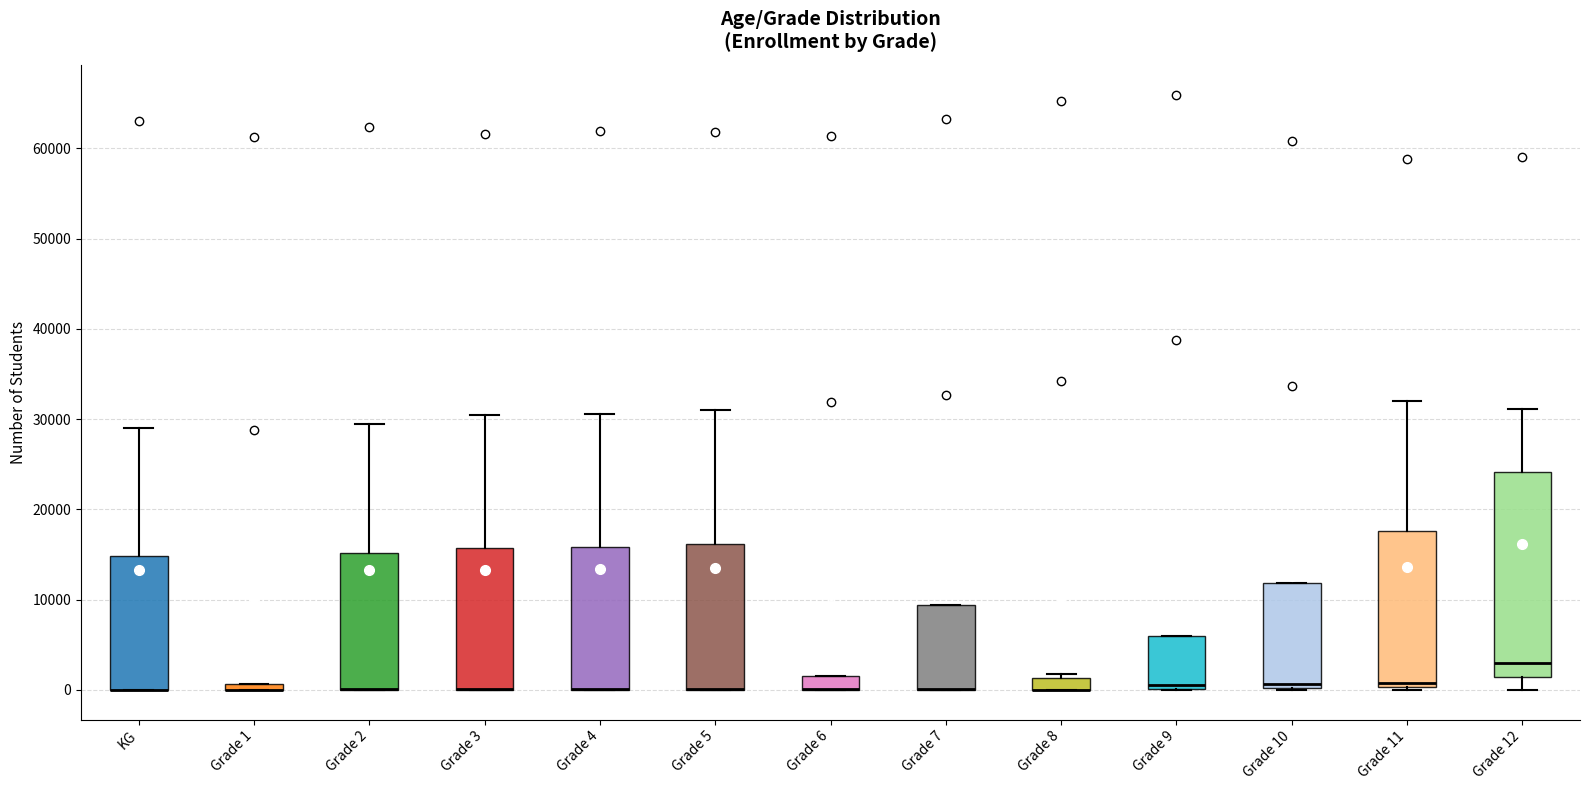

Which box is the tallest, from its lower edge to its upper edge?

Grade 12